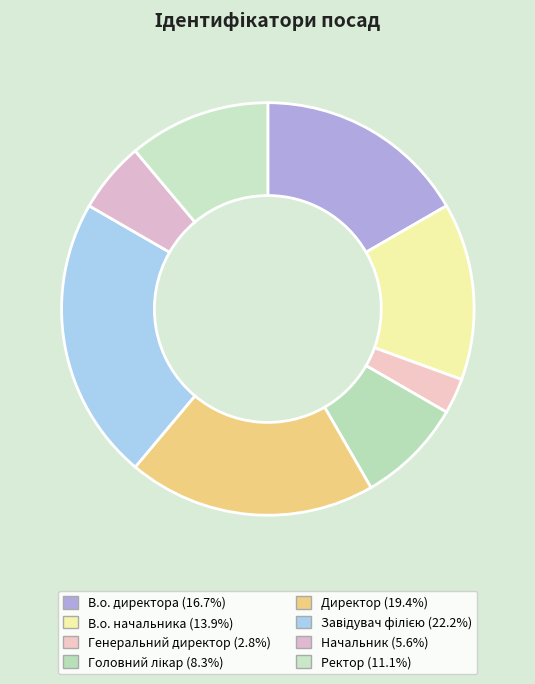

Does В.о. директора account for over 50% of the chart?

No